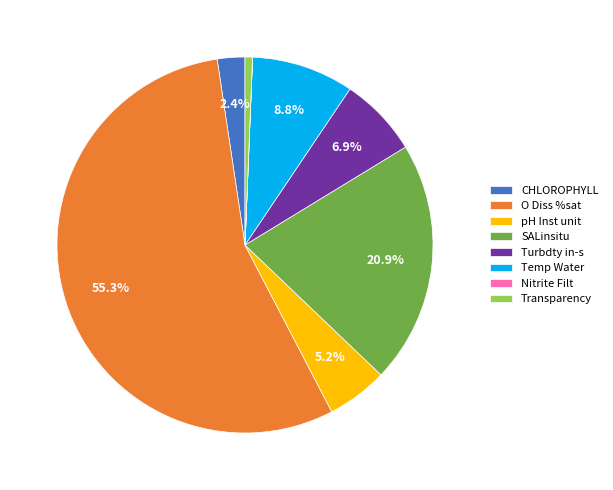

What is the ratio of the value at Turbdty in-s to the value at CHLOROPHYLL?

2.9